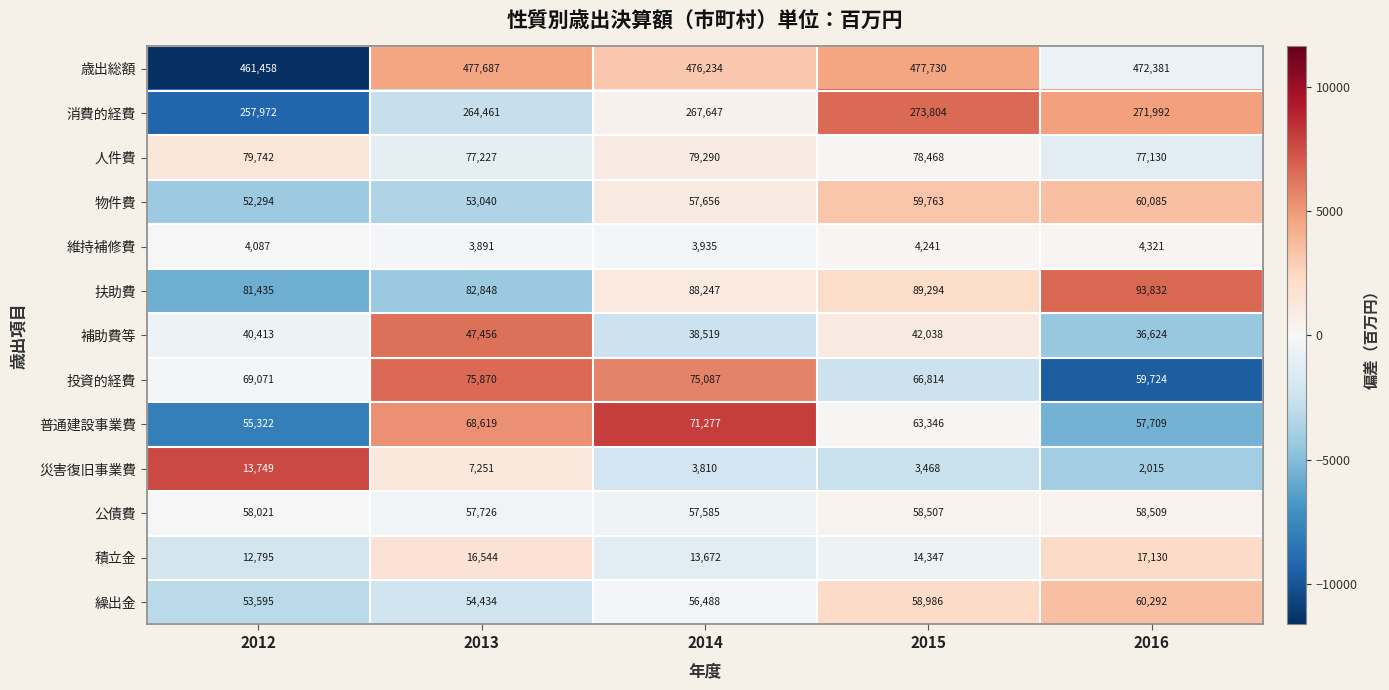

True or false: 公債費 has a value of 58507 at 2015.

True